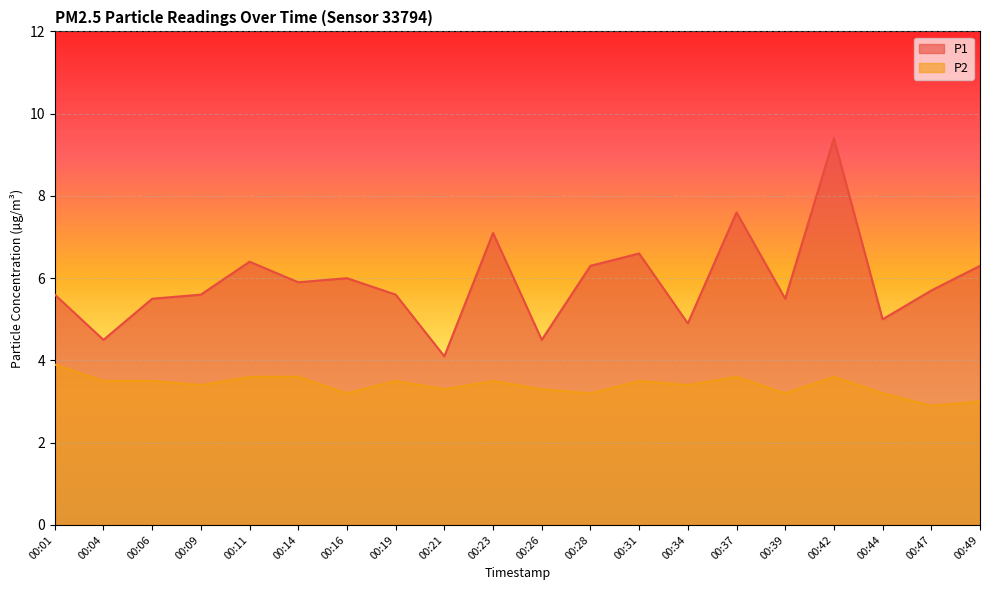

Is the value of P2 at 00:49 greater than the value of P1 at 00:49?

No